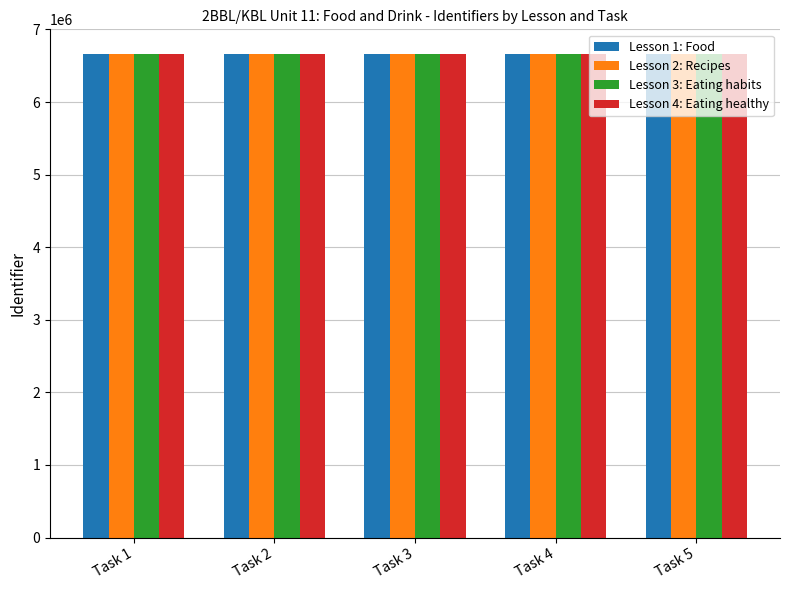

The value of Lesson 4: Eating healthy at Task 1 is 6668014. True or false?

True